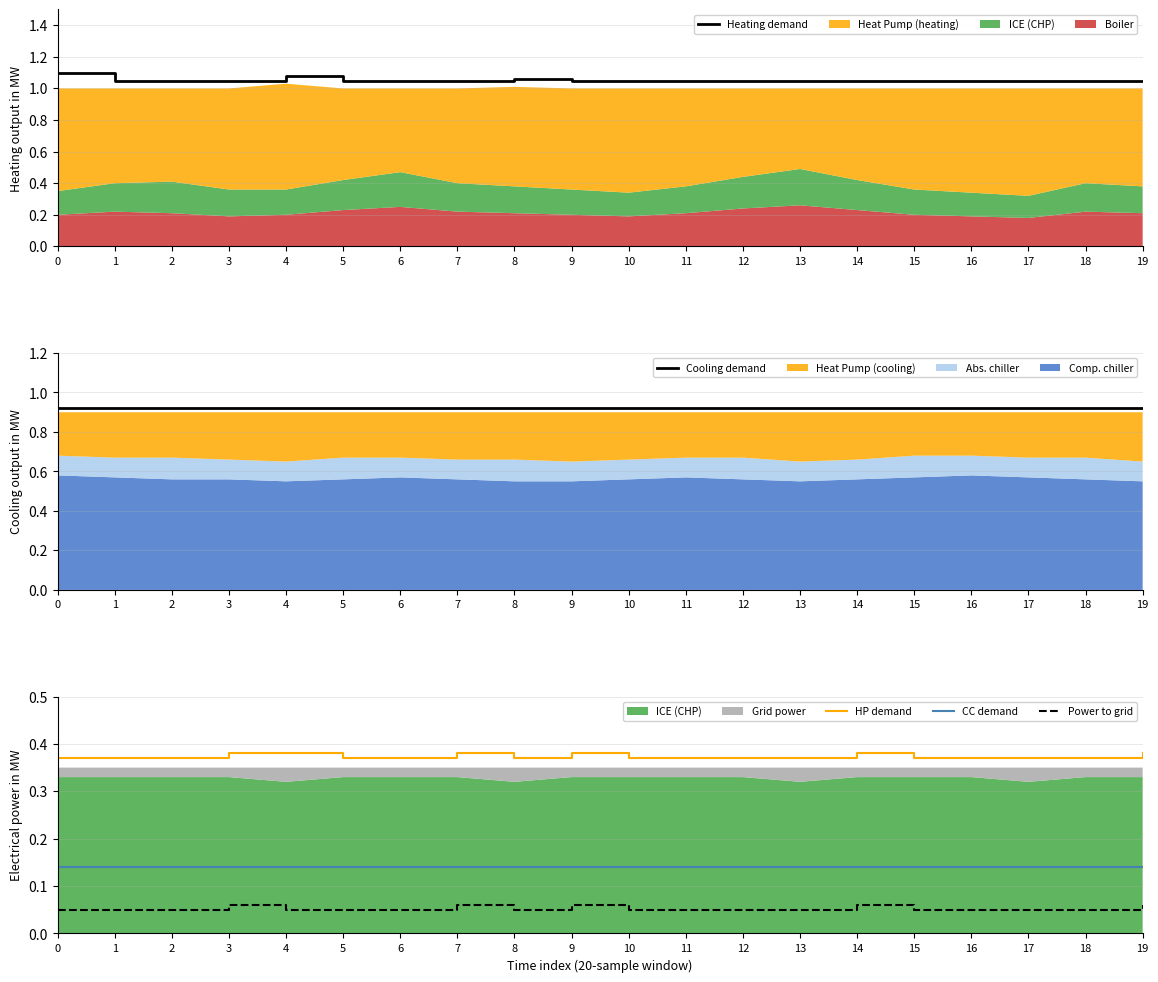

What is the value of the CC demand point at the 5th from the left?

0.1